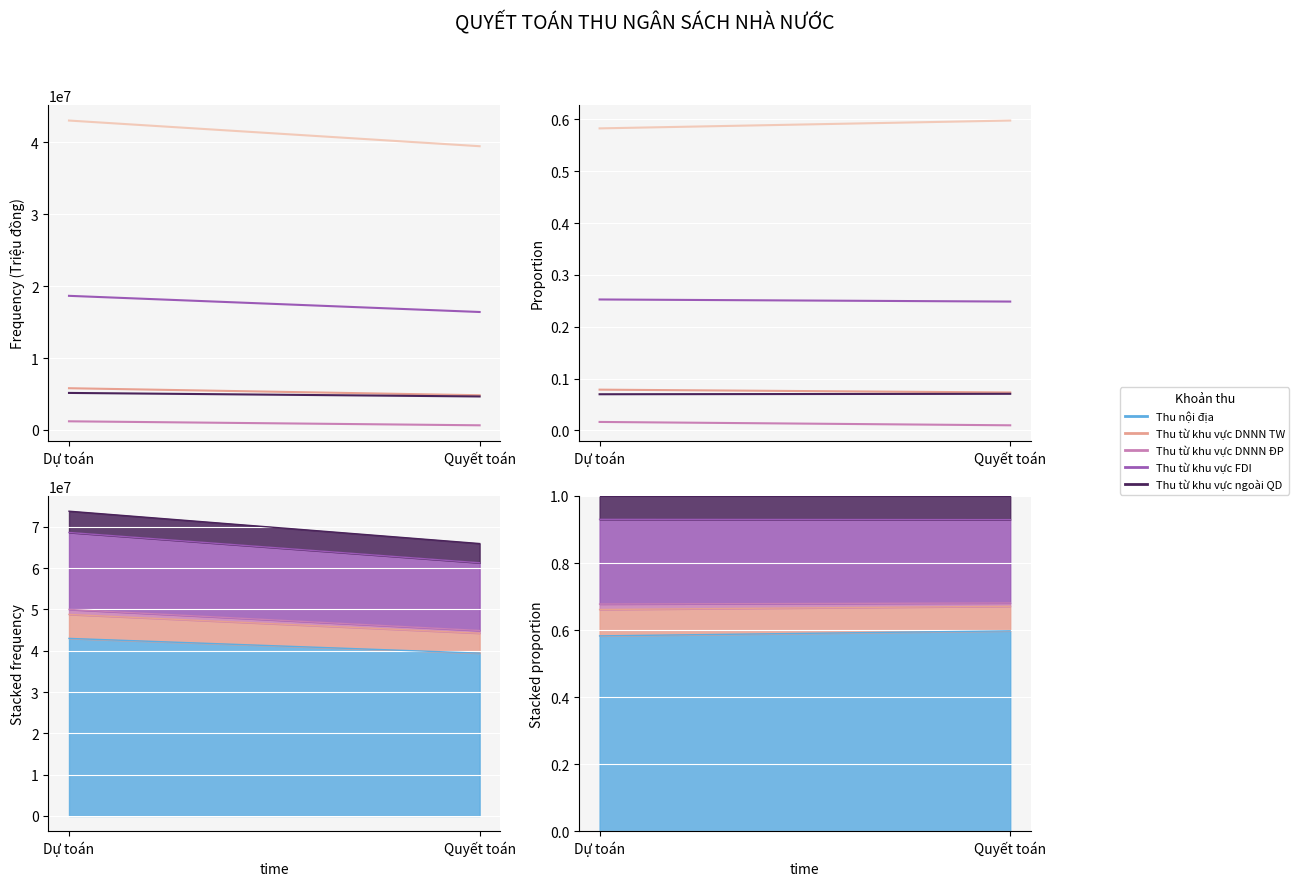

Reading left to right, list all the values displayed in this chart.

Thu nội địa: 0.6	0.6
Thu từ khu vực DNNN TW: 0.1	0.1
Thu từ khu vực DNNN ĐP: 0.0	0.0
Thu từ khu vực FDI: 0.3	0.2
Thu từ khu vực ngoài QD: 0.1	0.1